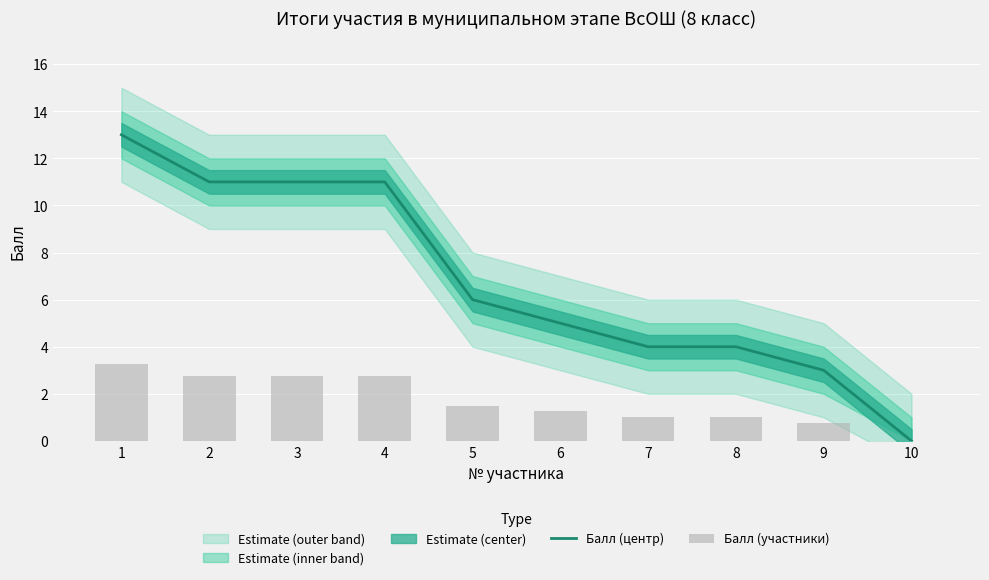

The value of Балл (центр) at 9 is 3.0. True or false?

True